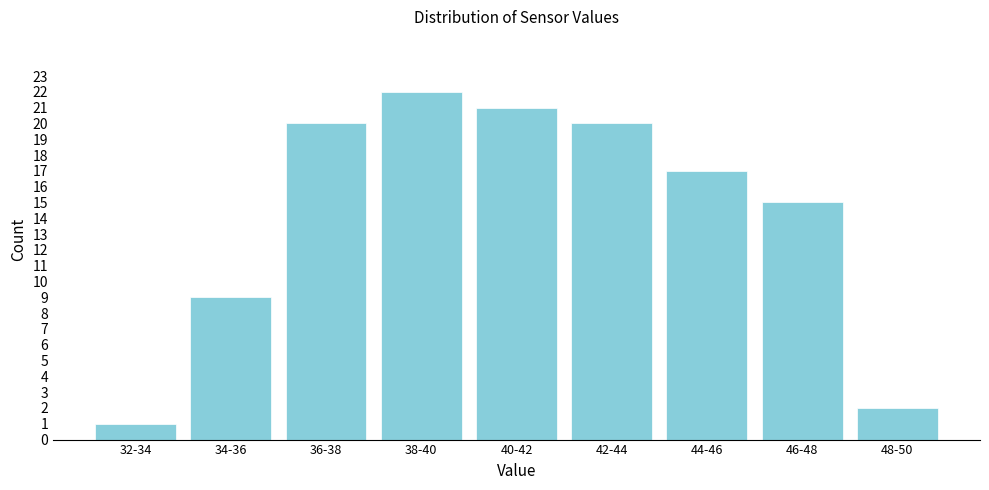

Reading right to left, extract all data points from this chart.

48-50=2	46-48=15	44-46=17	42-44=20	40-42=21	38-40=22	36-38=20	34-36=9	32-34=1